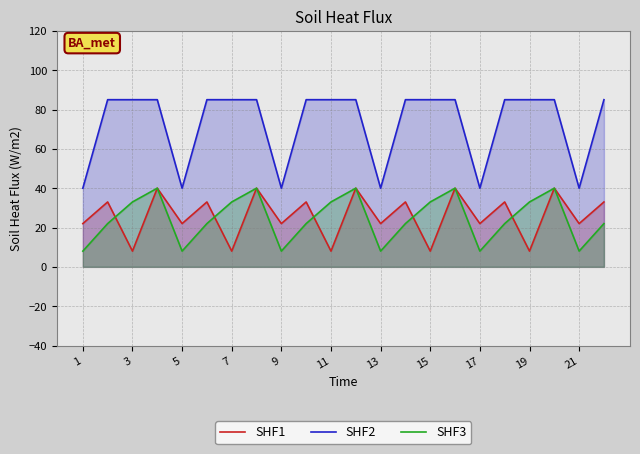

Reading left to right, transcribe all the data shown in this chart.

SHF1: 22	33	8	40	22	33	8	40	22	33	8	40	22	33	8	40	22	33	8	40	22	33
SHF2: 40	85	85	85	40	85	85	85	40	85	85	85	40	85	85	85	40	85	85	85	40	85
SHF3: 8	22	33	40	8	22	33	40	8	22	33	40	8	22	33	40	8	22	33	40	8	22